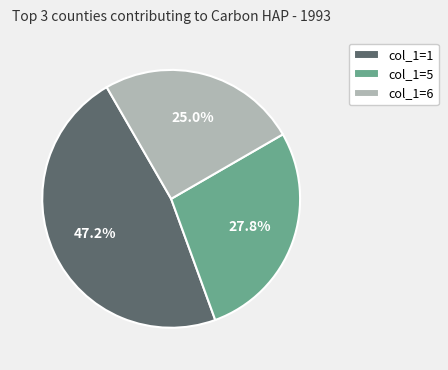

Which slice is the smallest?

col_1=6